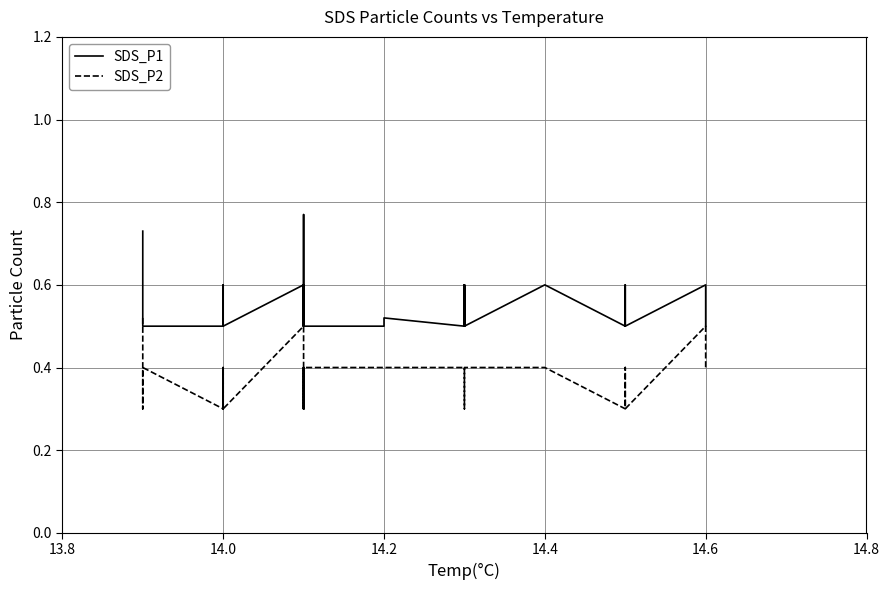

True or false: SDS_P1 and SDS_P2 cross at least once.

False